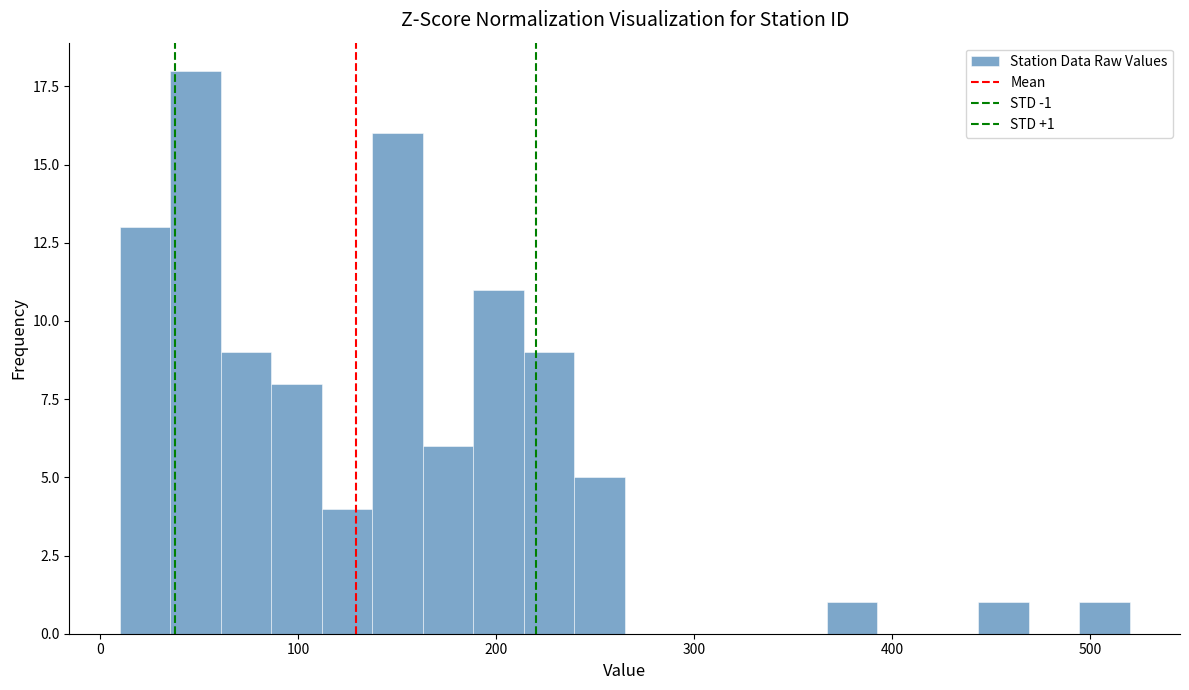

Read against the x-axis, roughly where is the centre of the tallest bar?

50